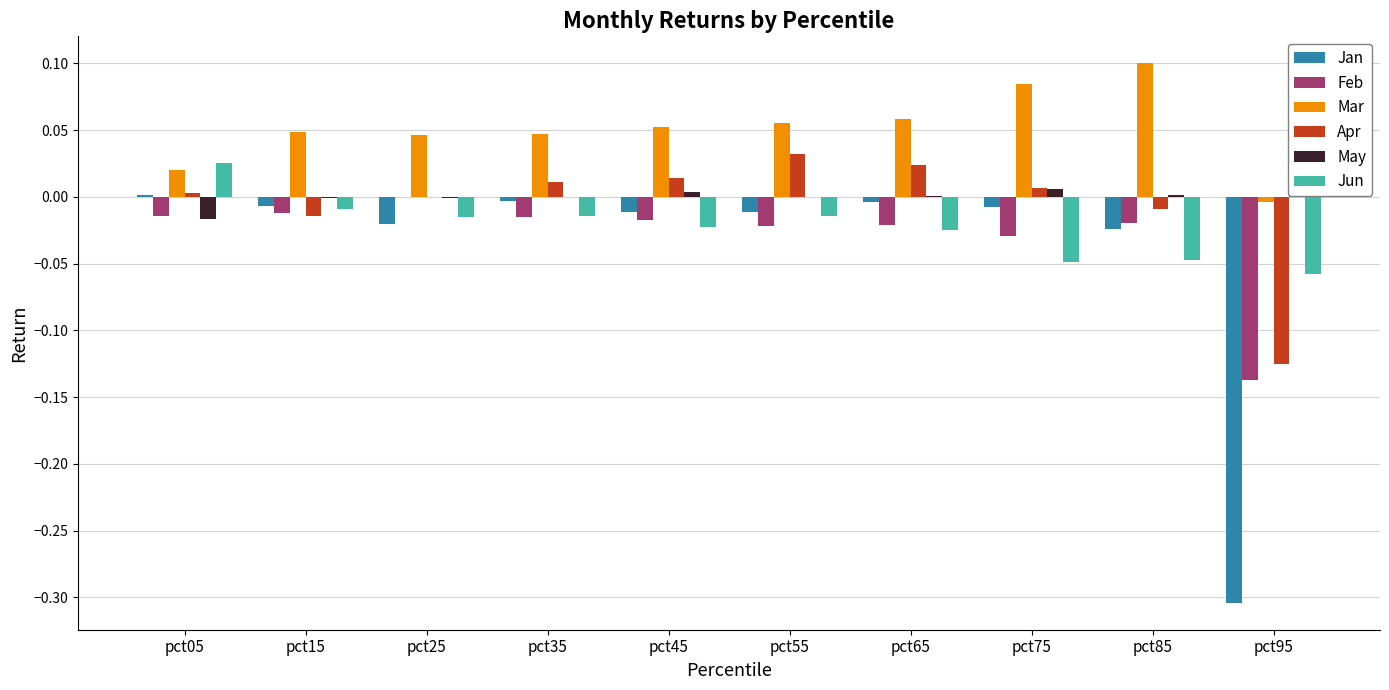

Between pct05 and pct95, which series saw the biggest shift?

Jan